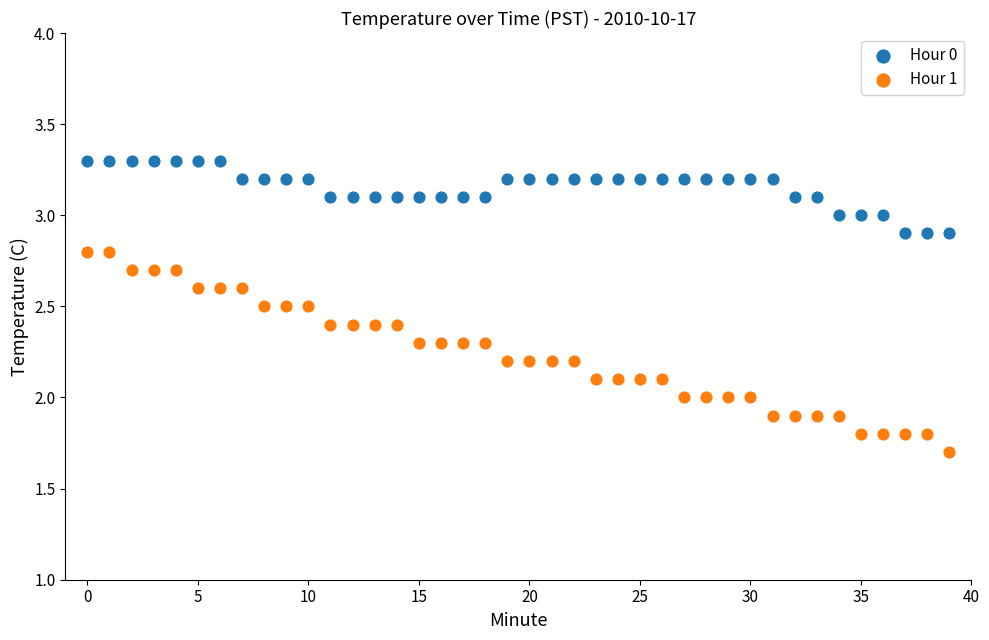

Which series reaches the minimum Y coordinate?

Hour 1